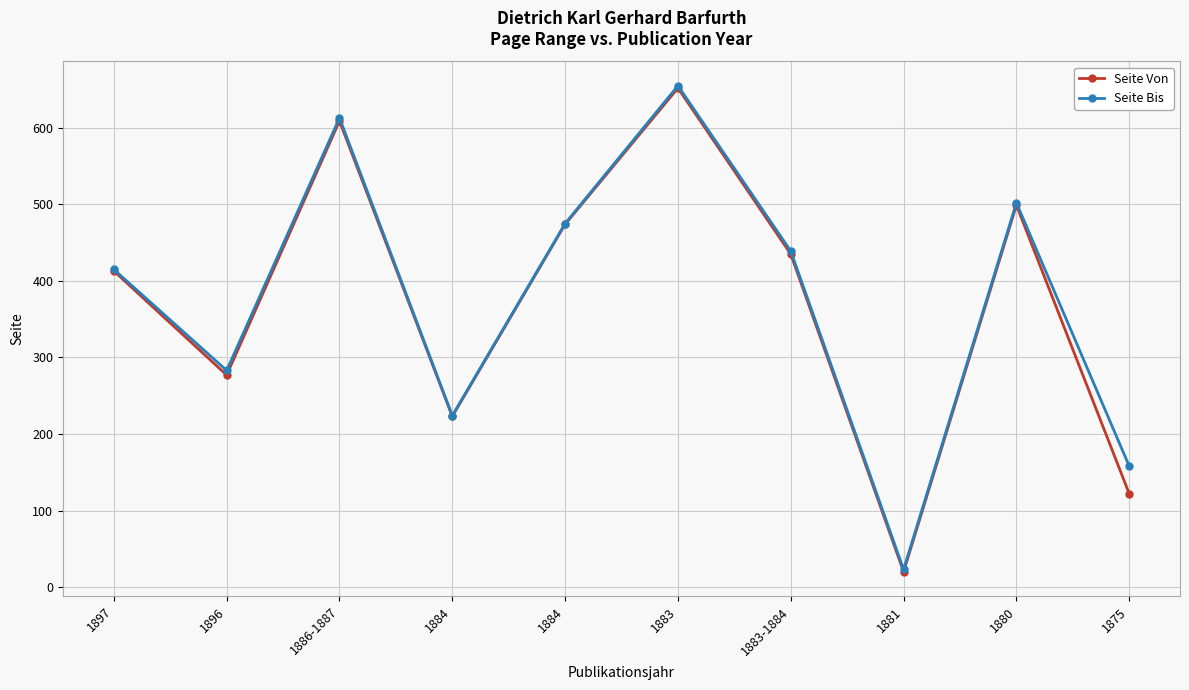

Count the number of categories in the chart.

10